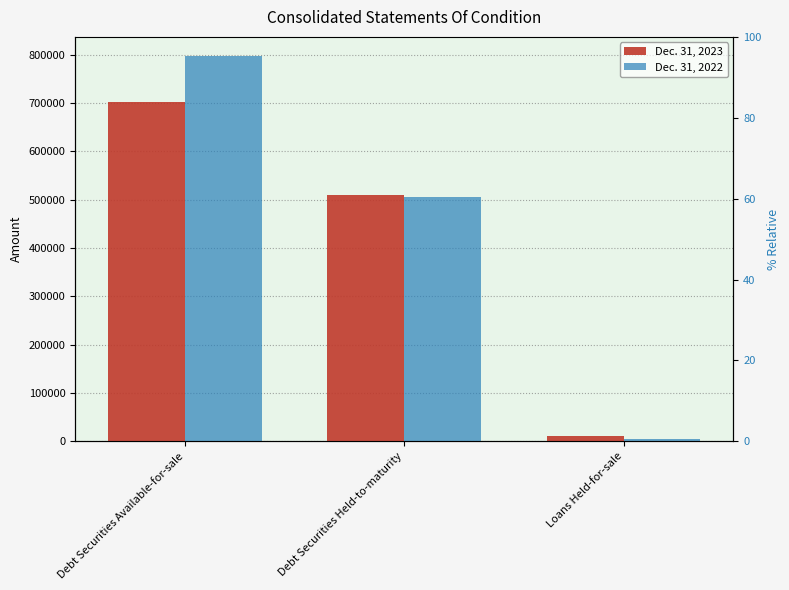

Where is Dec. 31, 2023 nearest to the value 356544?

Debt Securities Held-to-maturity